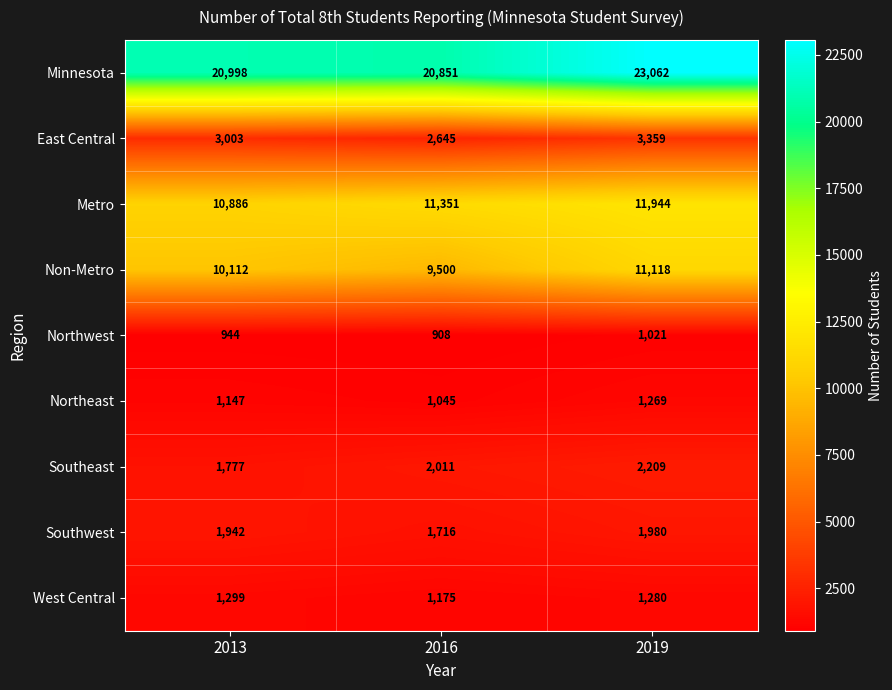

What is the greatest value displayed?

23062